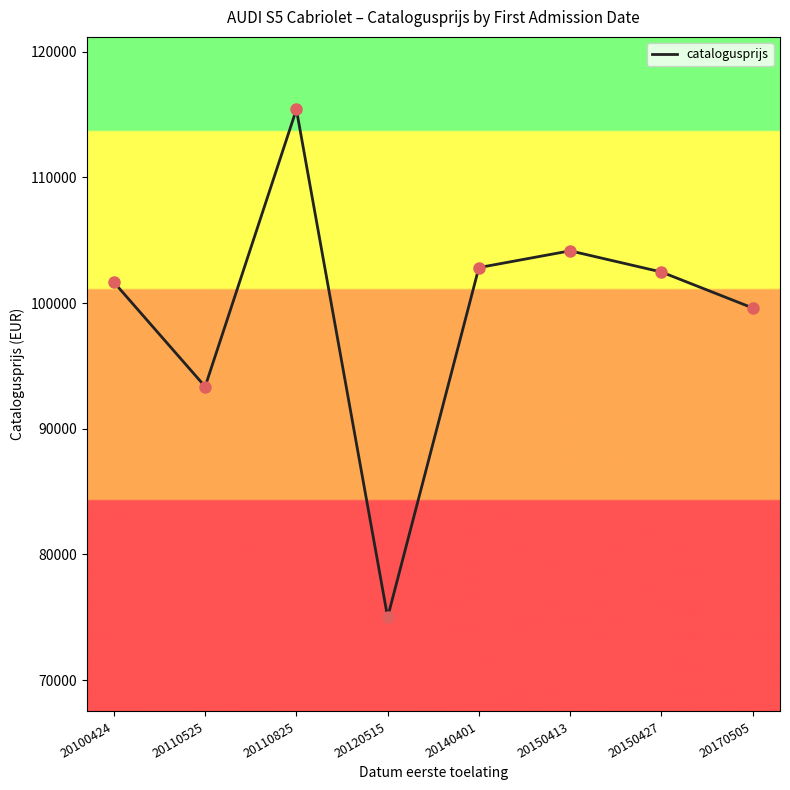

What is the change in value from 20110825 to 20150413?

-11253